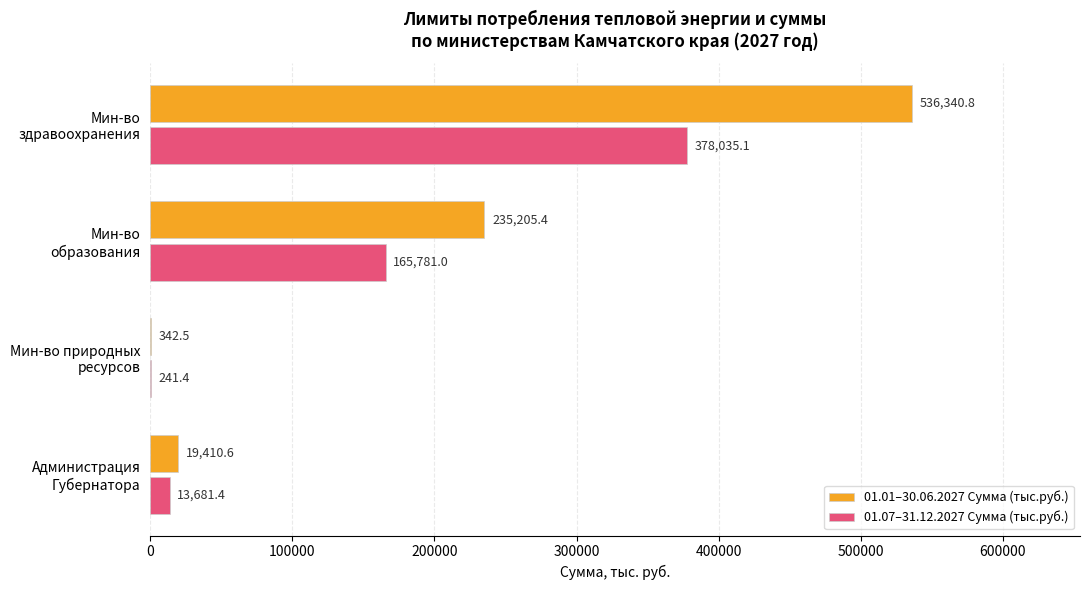

What is the sum of all 01.01–30.06.2027 Сумма (тыс.руб.) values?

791299.3